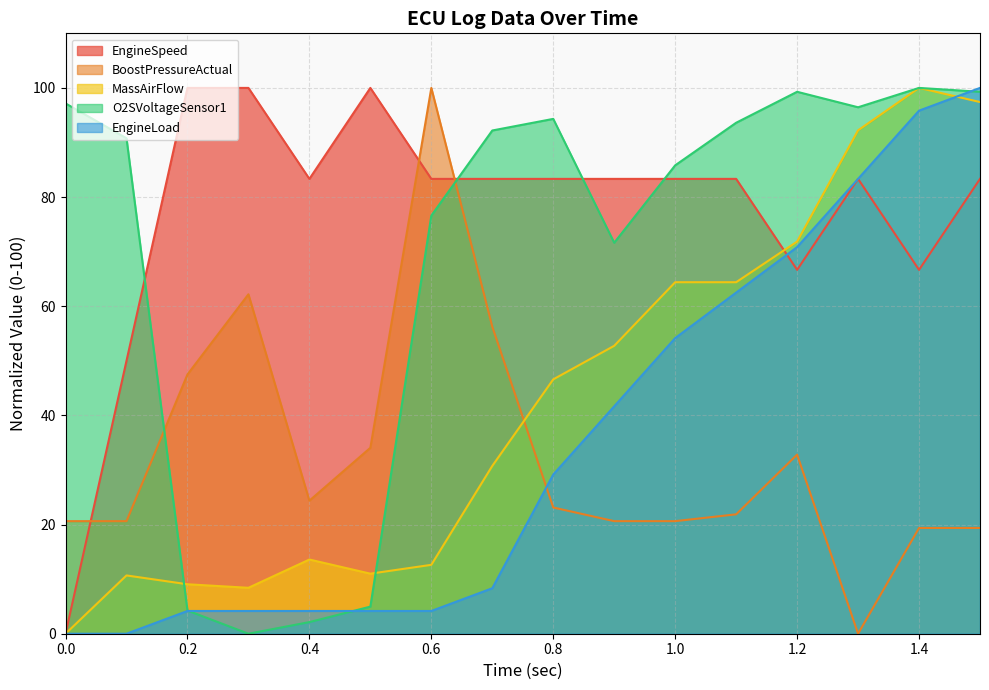

After their last crossing, which series has the higher values: EngineSpeed or BoostPressureActual?

EngineSpeed